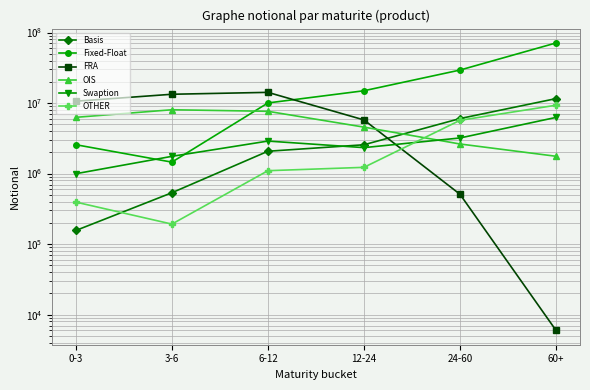

Where is Fixed-Float nearest to the value 36308572?

24-60